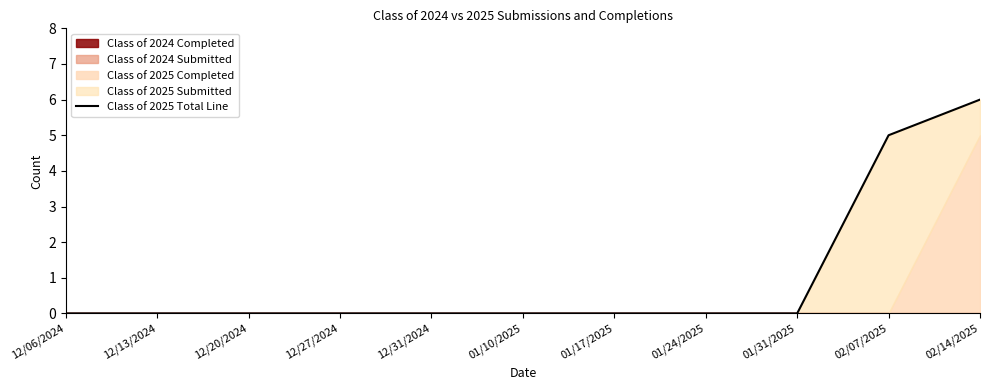

List the labels in order of value, largest first.

02/14/2025, 02/07/2025, 12/06/2024, 12/13/2024, 12/20/2024, 12/27/2024, 12/31/2024, 01/10/2025, 01/17/2025, 01/24/2025, 01/31/2025